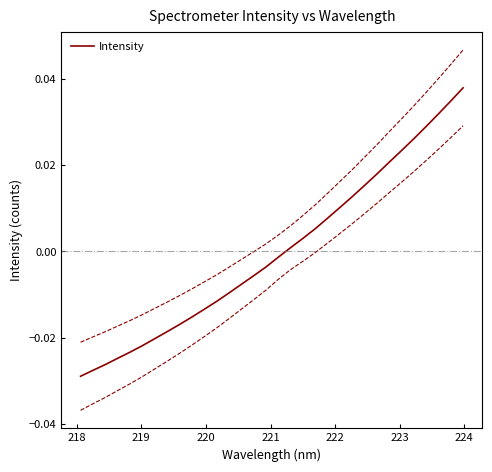

Is this an area chart (filled region under the line)?

No